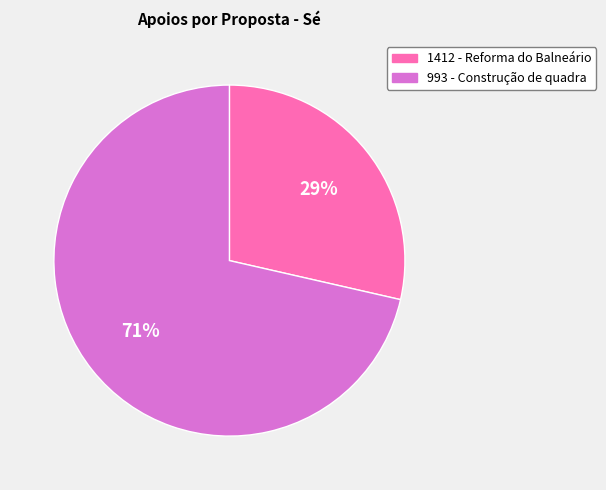

What is the largest slice in the pie chart?

993